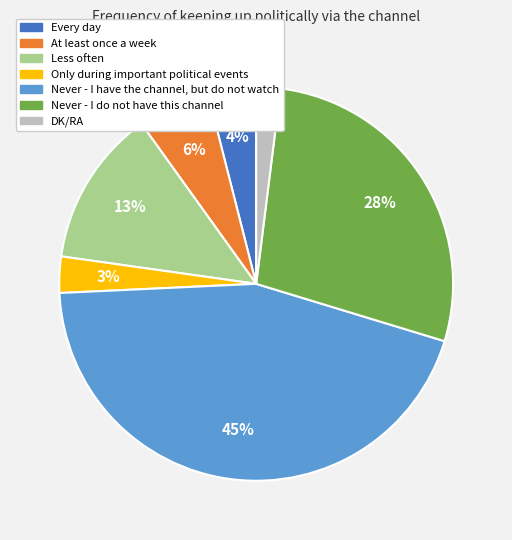

Do At least once a week and Less often together represent more than half of the pie?

No